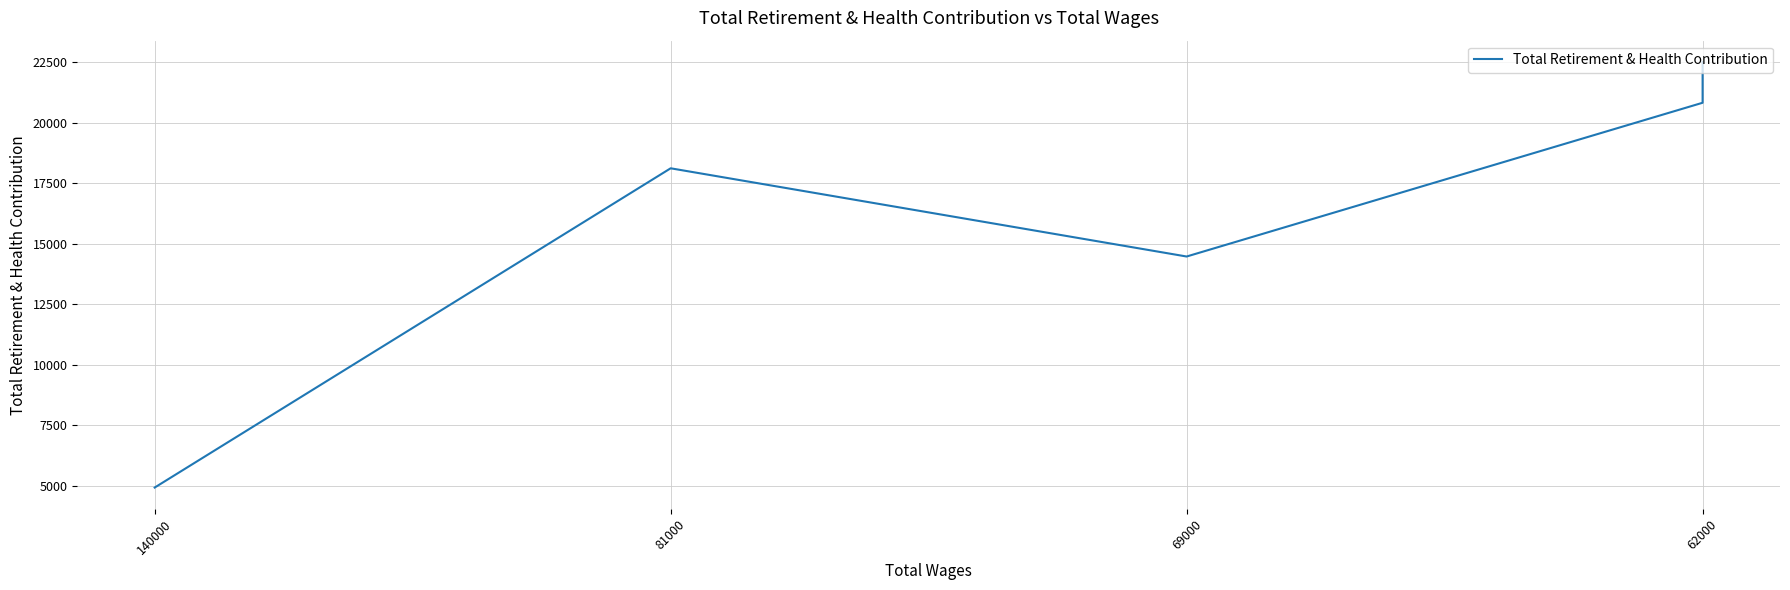

Which has a higher value, 69000 or 62000?

62000